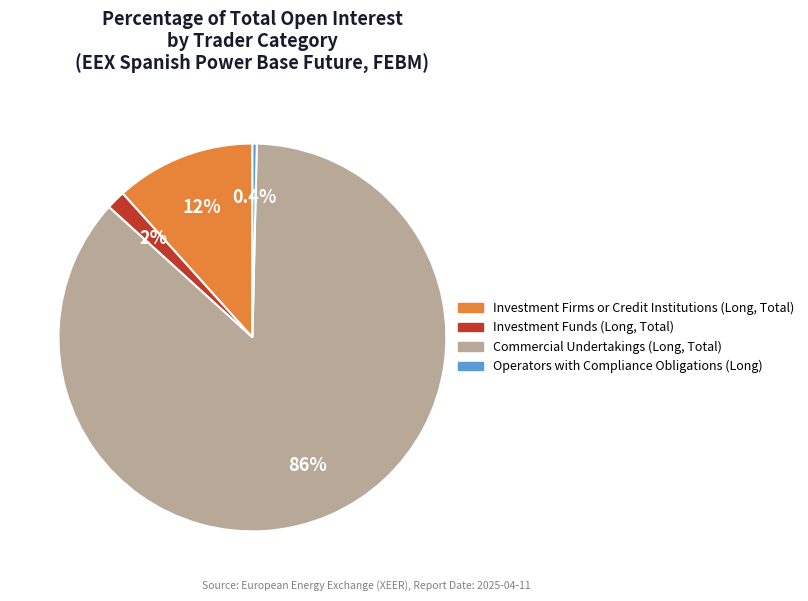

Rank the categories by value from highest to lowest.

Commercial Undertakings (Long, Total), Investment Firms or Credit Institutions (Long, Total), Investment Funds (Long, Total), Operators with Compliance Obligations (Long)